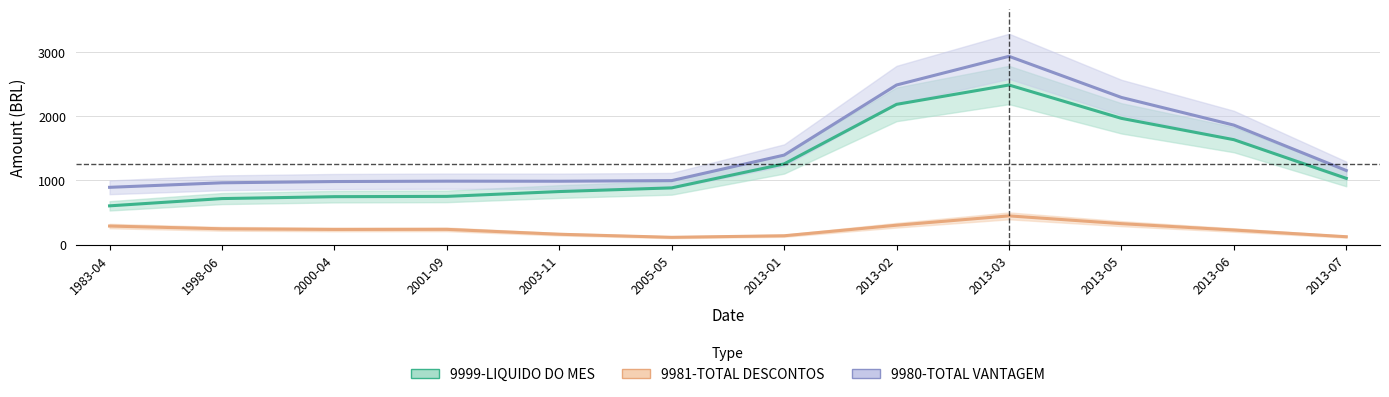

True or false: 9999-LIQUIDO DO MES and 9980-TOTAL VANTAGEM cross at least once.

False